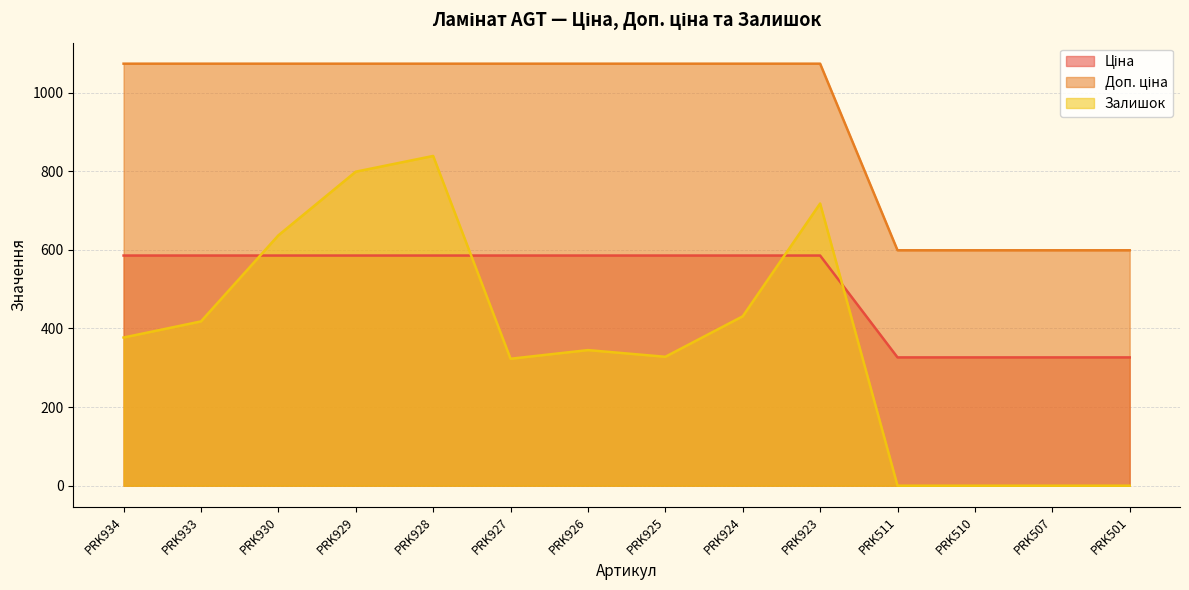

How many lines are shown in the chart?

3